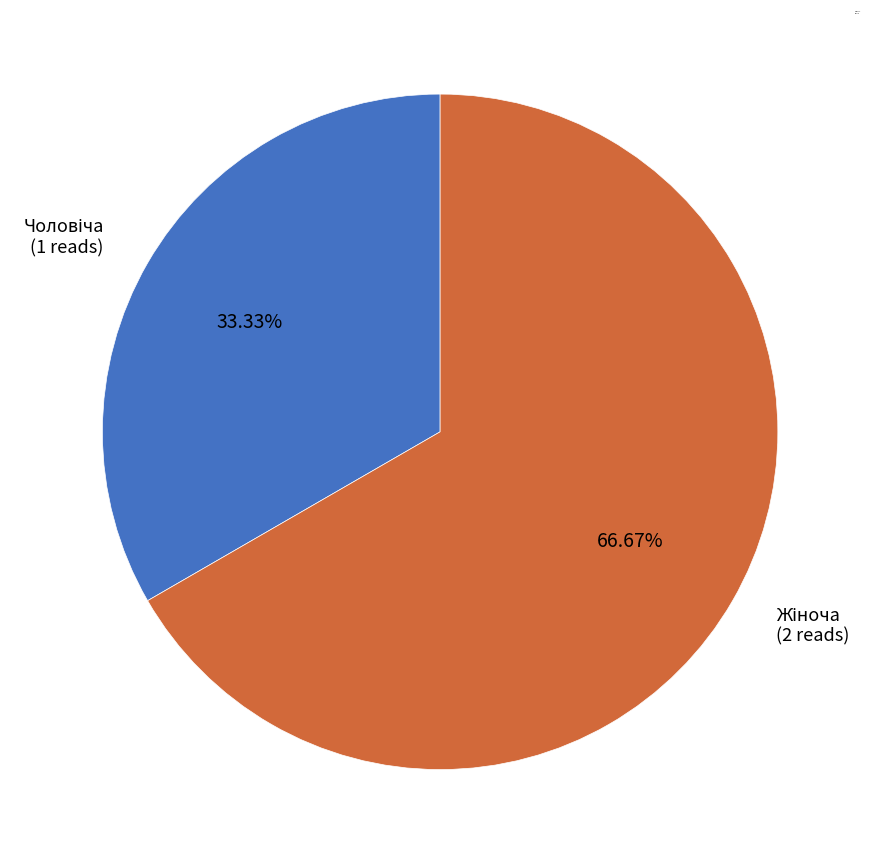

To the nearest percent, what is the difference between the largest and smallest slice percentages?

33%